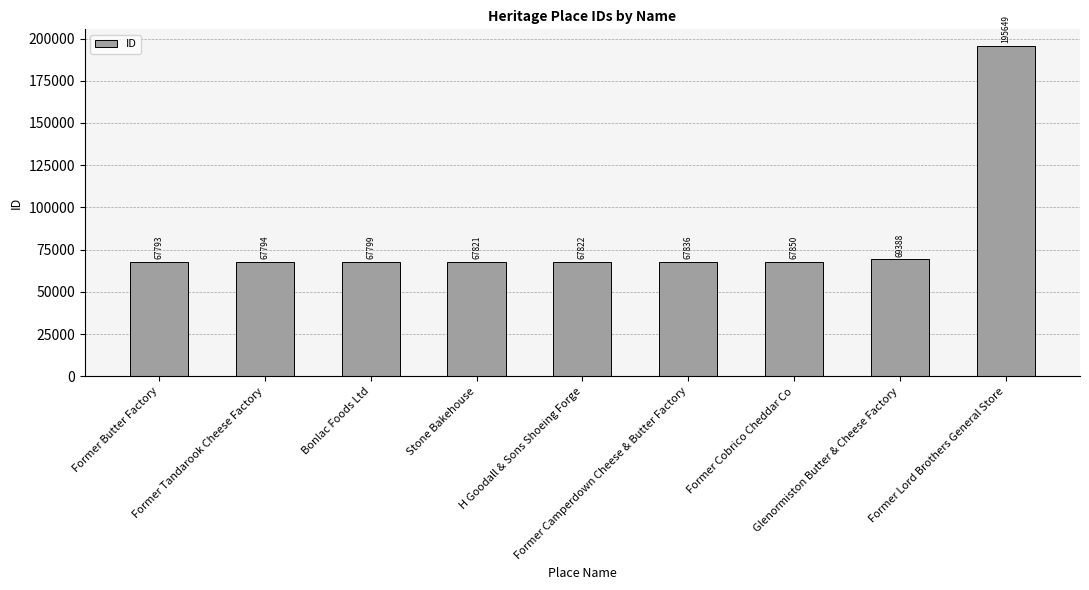

Reading left to right, list all the values displayed in this chart.

67793	67794	67799	67821	67822	67836	67850	69388	195649